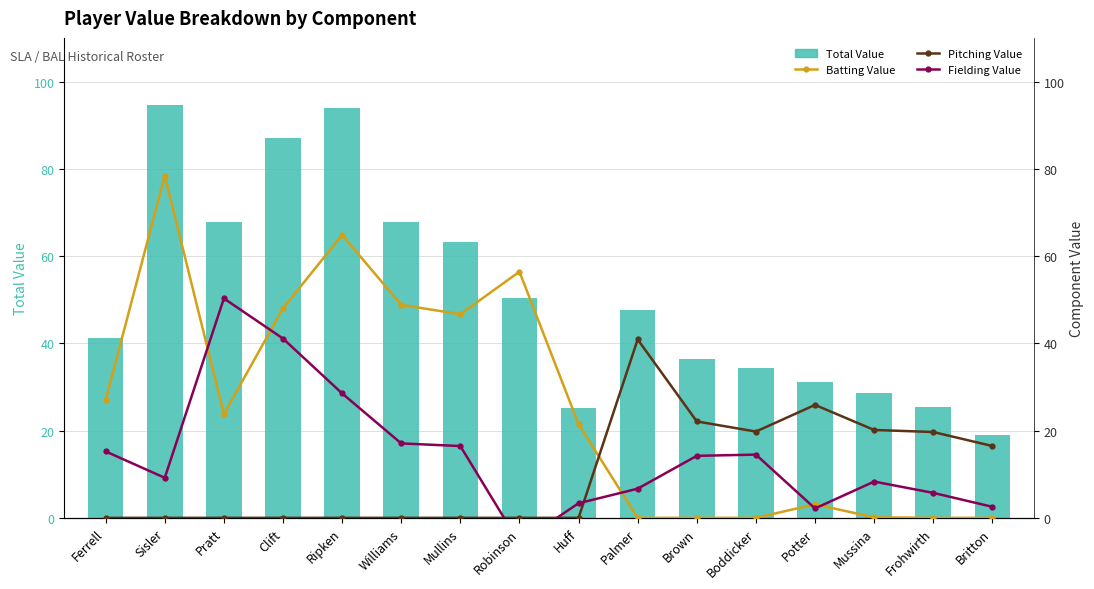

The Total Value series shows 48.8 at Sisler. True or false?

False